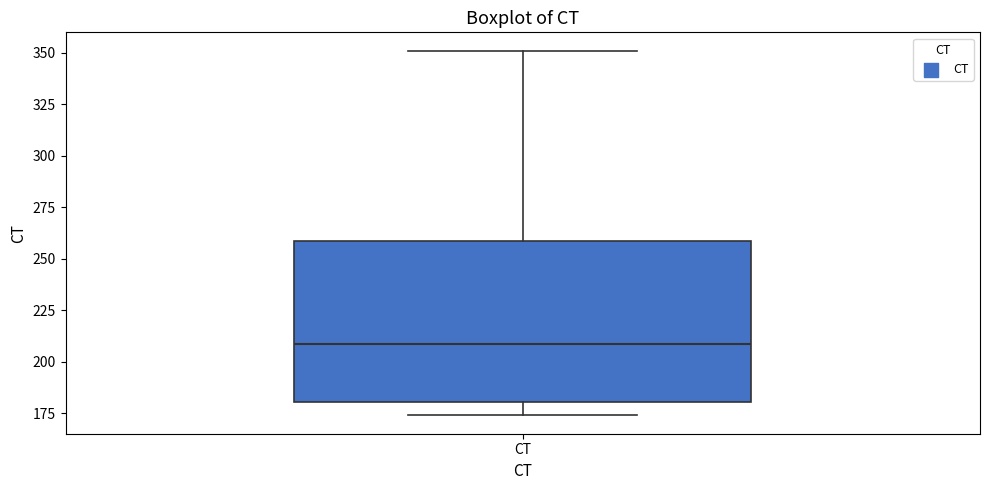

Where does the median line of the box for CT sit on the y-axis? The values are not printed on the chart, so give them approximately, as read against the axis.

210